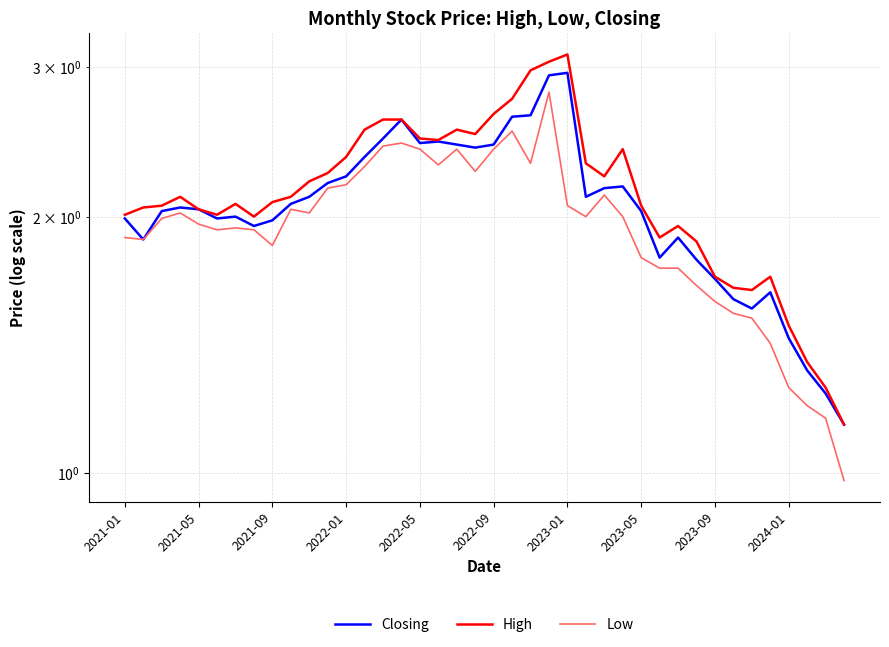

What is the lowest value of the Low series?

1.0